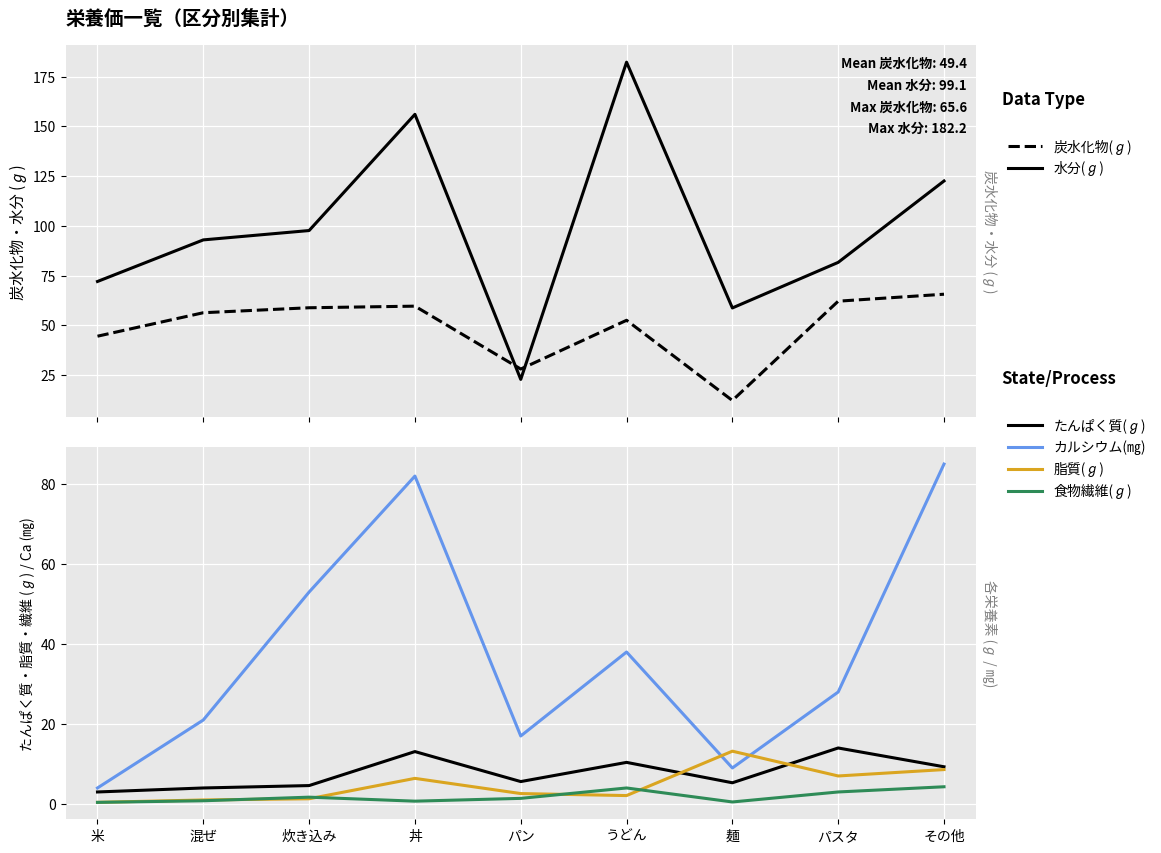

What are all the series names shown in the legend?

炭水化物(ℊ), 水分(ℊ), たんぱく質(ℊ), カルシウム(㎎), 脂質(ℊ), 食物繊維(ℊ)